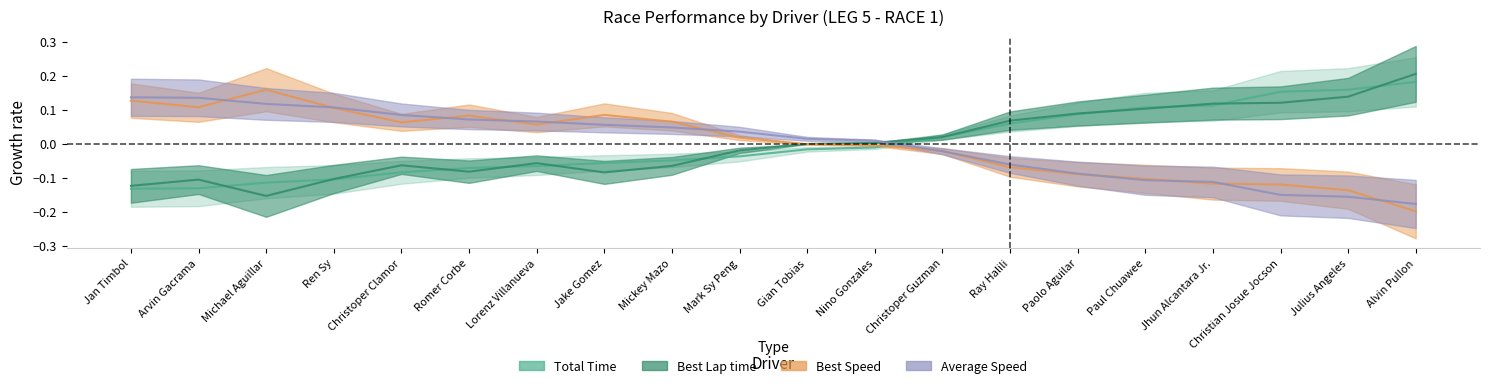

Rank the categories by Best Lap time value from lowest to highest.

Michael Aguillar, Jan Timbol, Arvin Gacrama, Ren Sy, Jake Gomez, Romer Corbe, Mickey Mazo, Christoper Clamor, Lorenz Villanueva, Mark Sy Peng, Gian Tobias, Nino Gonzales, Christoper Guzman, Ray Halili, Paolo Aguilar, Paul Chuawee, Jhun Alcantara Jr., Christian Josue Jocson, Julius Angeles, Alvin Pullon